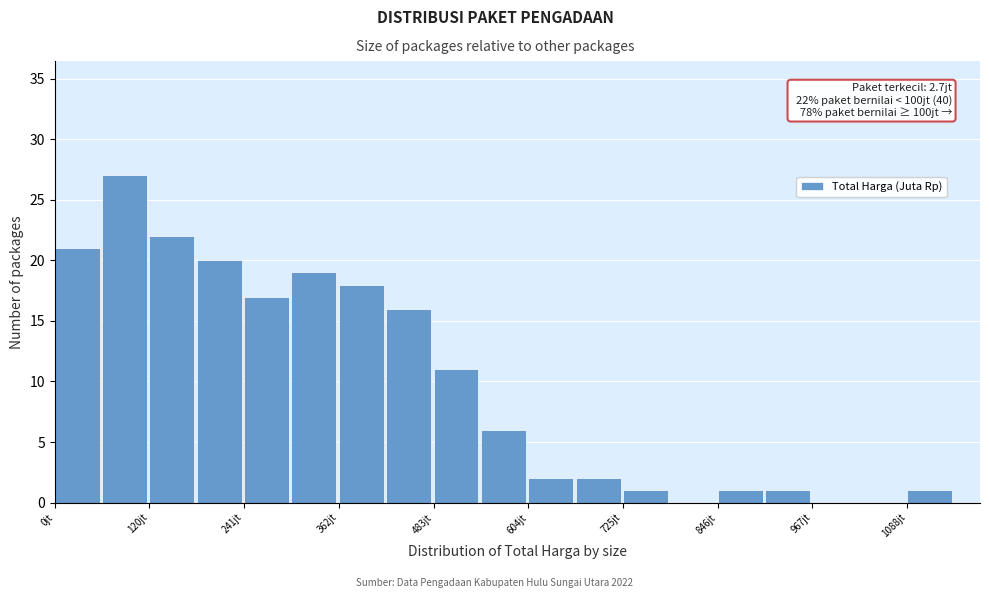

Read against the x-axis, roughly where is the centre of the tallest bar?

80